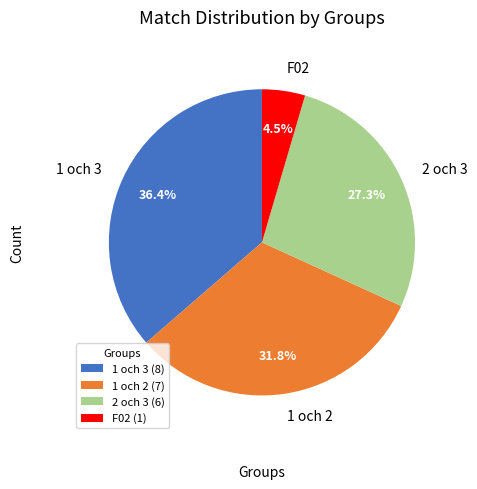

What is the ratio of the value at 2 och 3 to the value at 1 och 3?

0.8